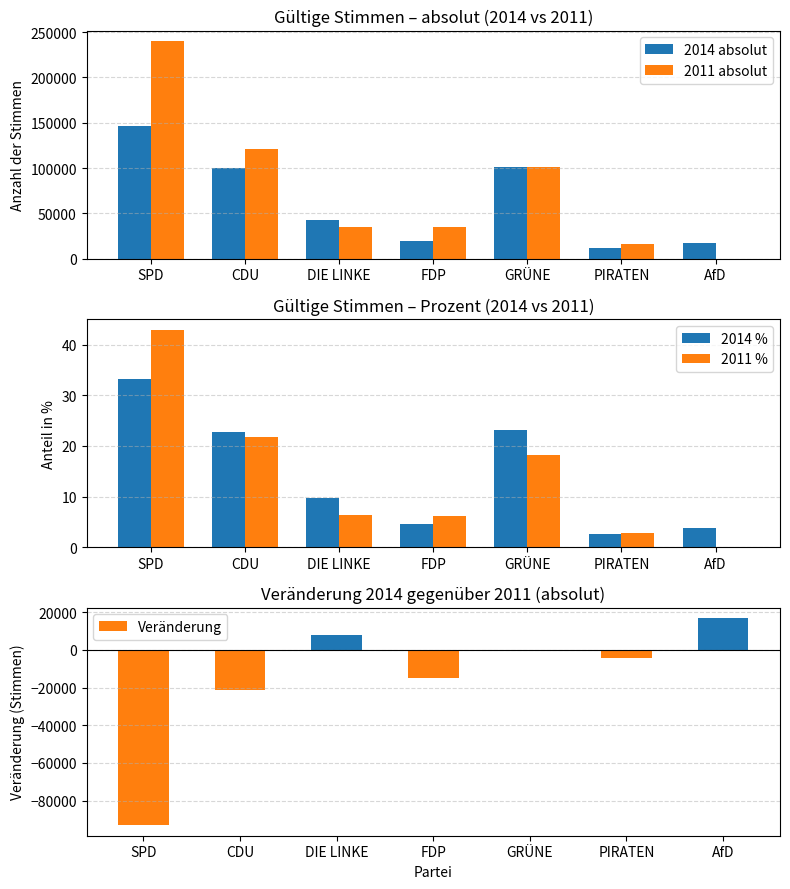

At which label does 2011 absolut reach its peak?

SPD